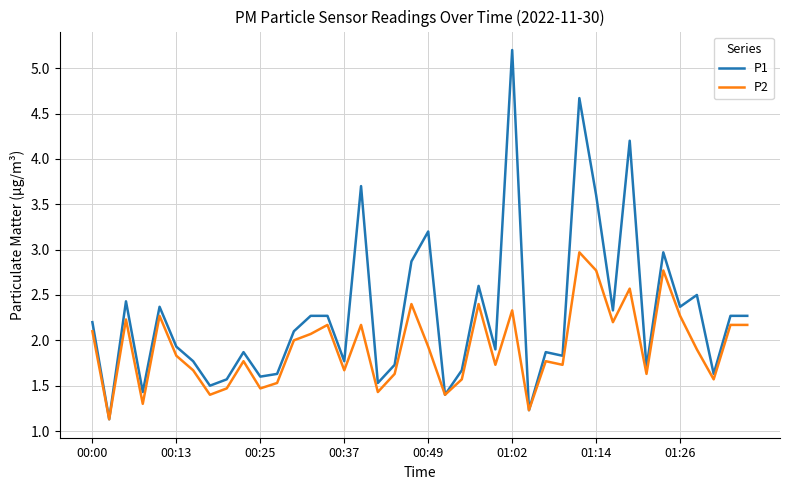

What is the minimum value for P1?

1.1